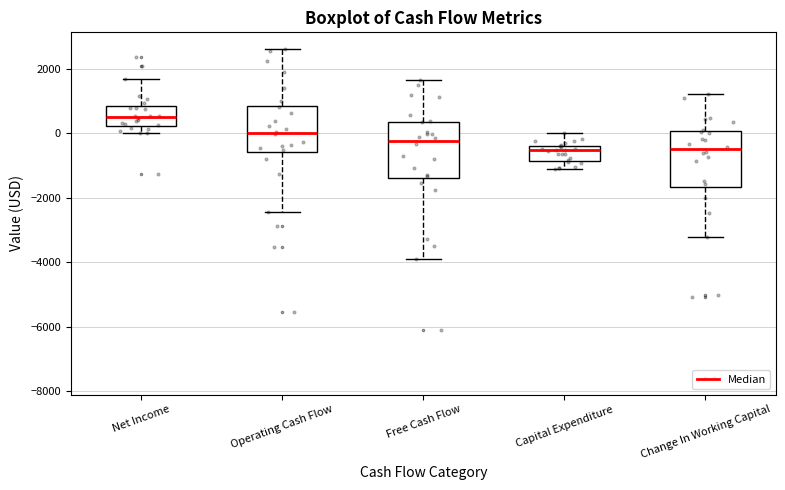

Where is the lower edge of the box for Net Income on the y-axis? The values are not printed on the chart, so give them approximately, as read against the axis.

200